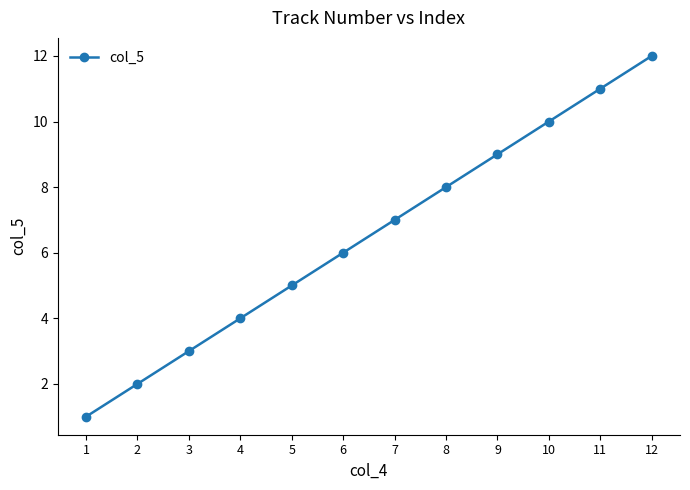

Which has a higher value, 12 or 9?

12